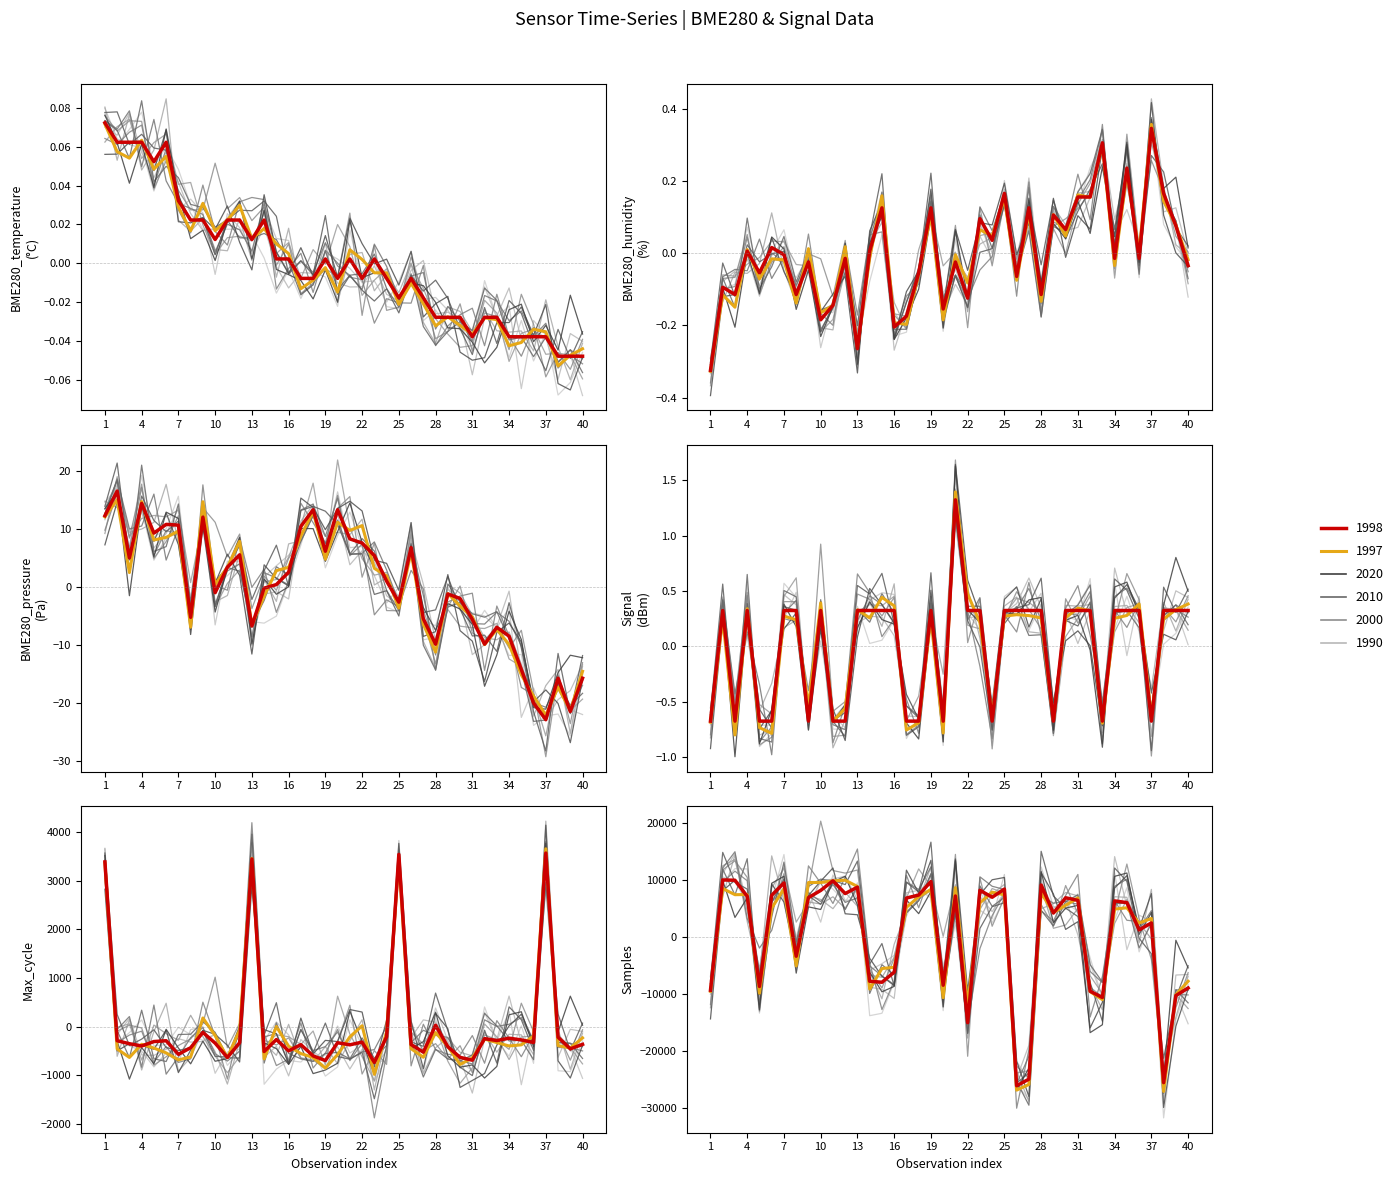

What is the sum of the values at 13 and 15?

-17327.3